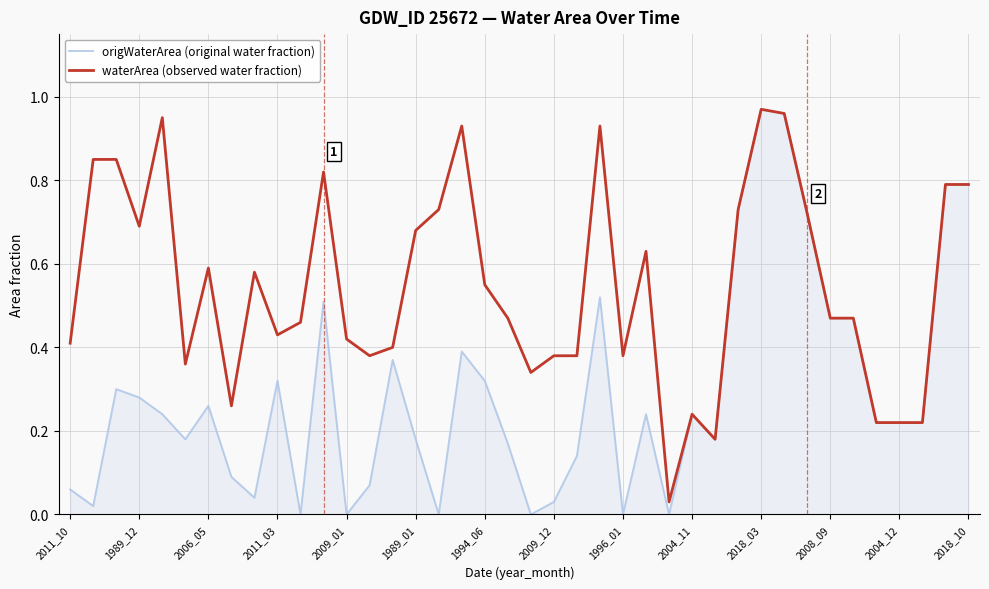

Which series has the widest spread of values?

origWaterArea (original water fraction)